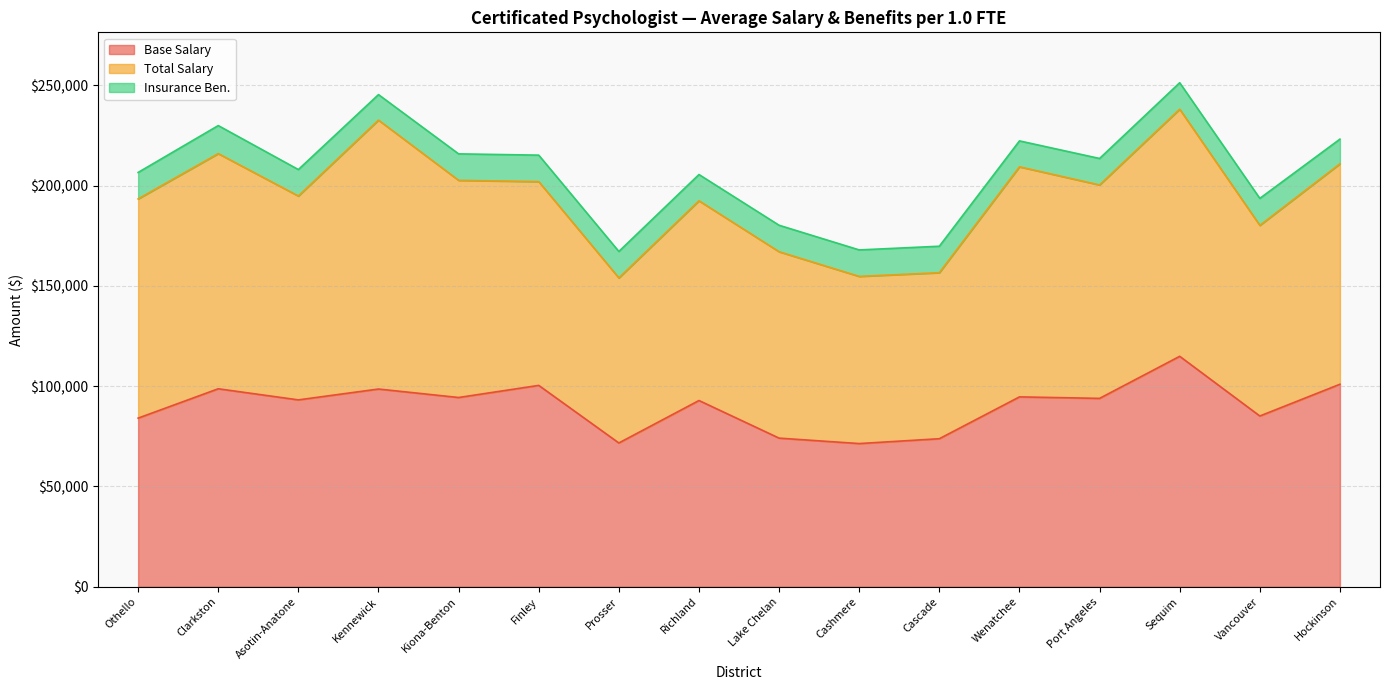

Rank the series at Finley from highest to lowest value.

Total Salary, Base Salary, Insurance Ben.